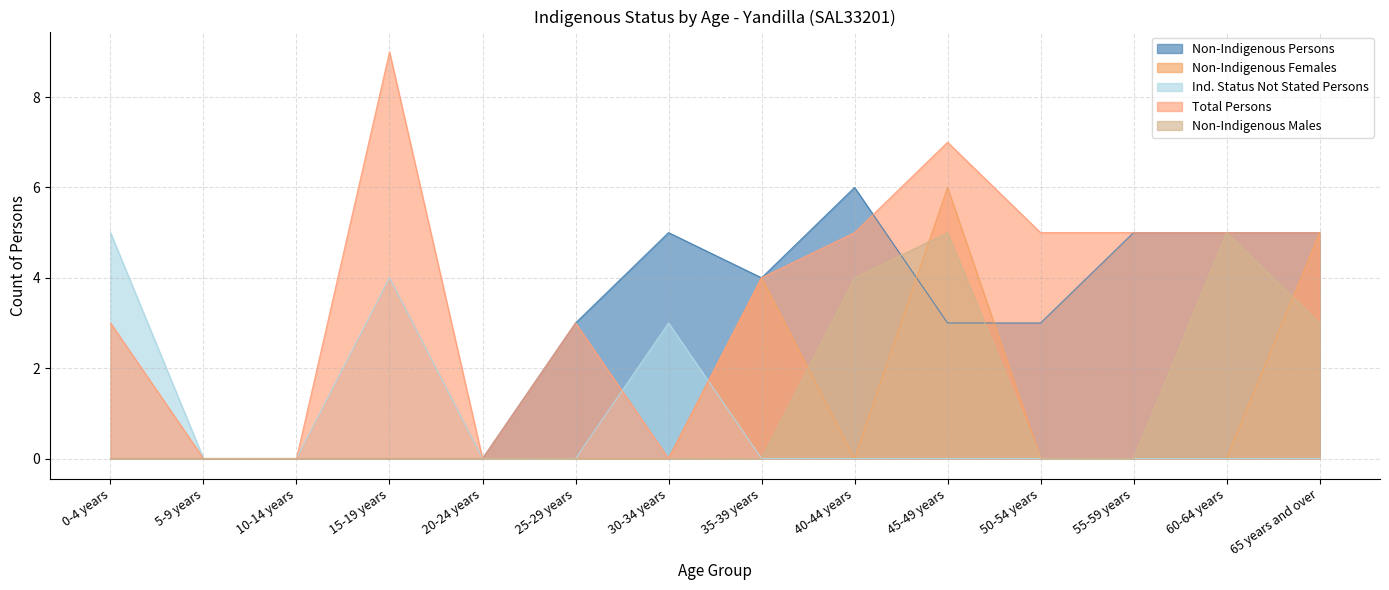

What are all the series names shown in the legend?

Non-Indigenous Persons, Non-Indigenous Females, Ind. Status Not Stated Persons, Total Persons, Non-Indigenous Males